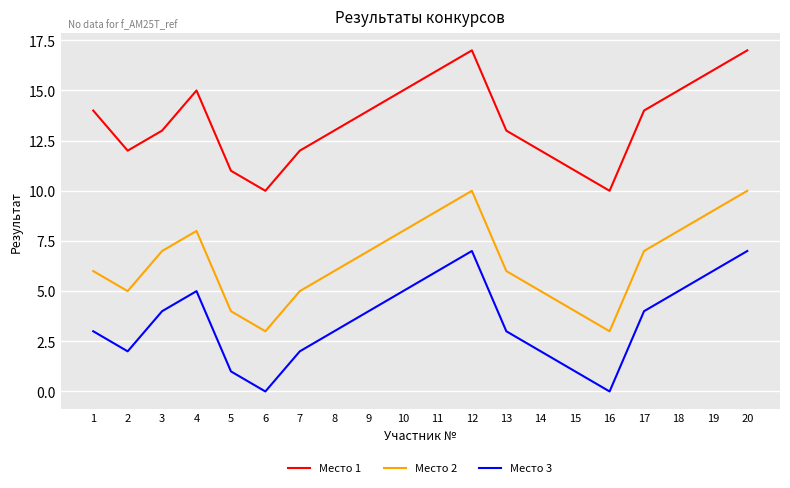

Reading left to right, transcribe all the data shown in this chart.

Место 1: 14	12	13	15	11	10	12	13	14	15	16	17	13	12	11	10	14	15	16	17
Место 2: 6	5	7	8	4	3	5	6	7	8	9	10	6	5	4	3	7	8	9	10
Место 3: 3	2	4	5	1	0	2	3	4	5	6	7	3	2	1	0	4	5	6	7